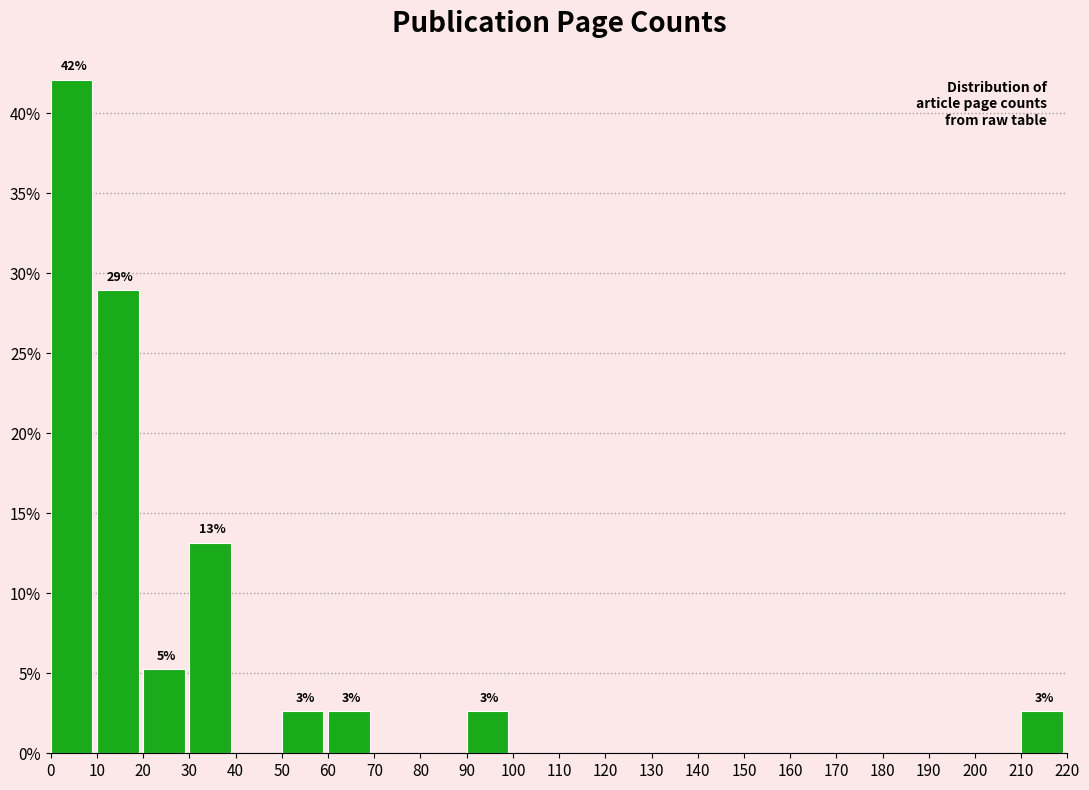

Which range on the x-axis has the tallest bar?

0 to 10